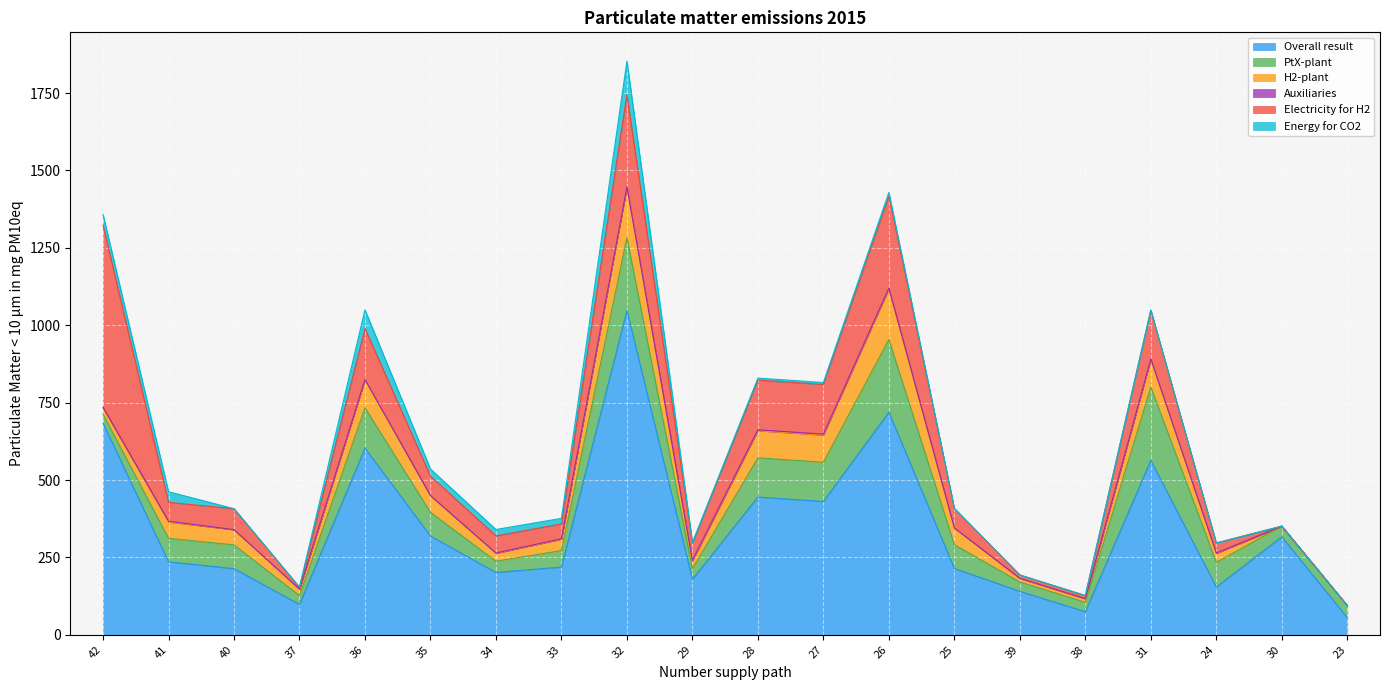

What are all the series names shown in the legend?

Overall result, PtX-plant, H2-plant, Auxiliaries, Electricity for H2, Energy for CO2